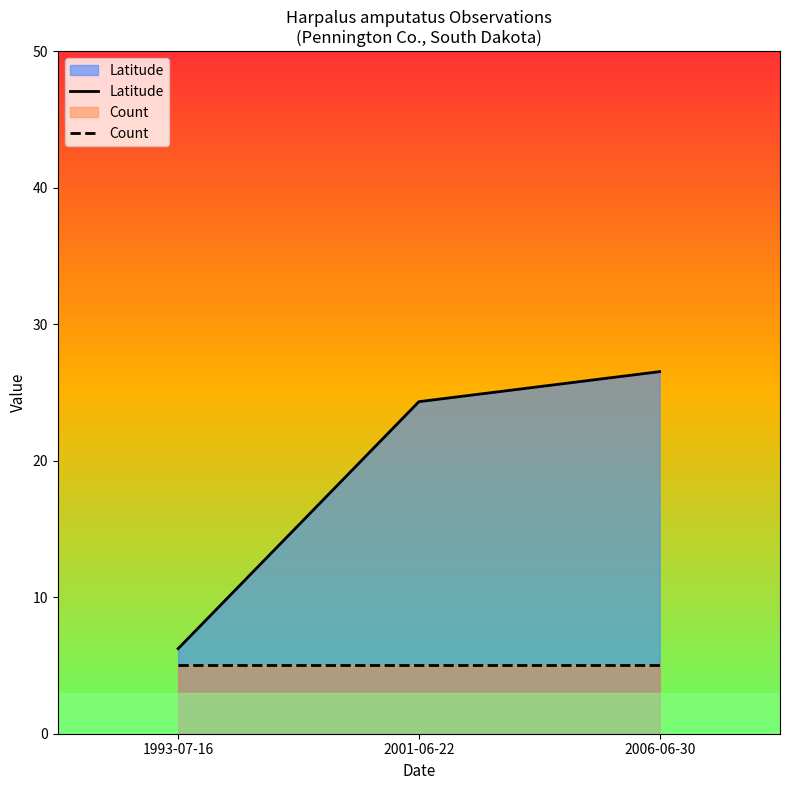

The Count series shows 7.5 at 1993-07-16. True or false?

False